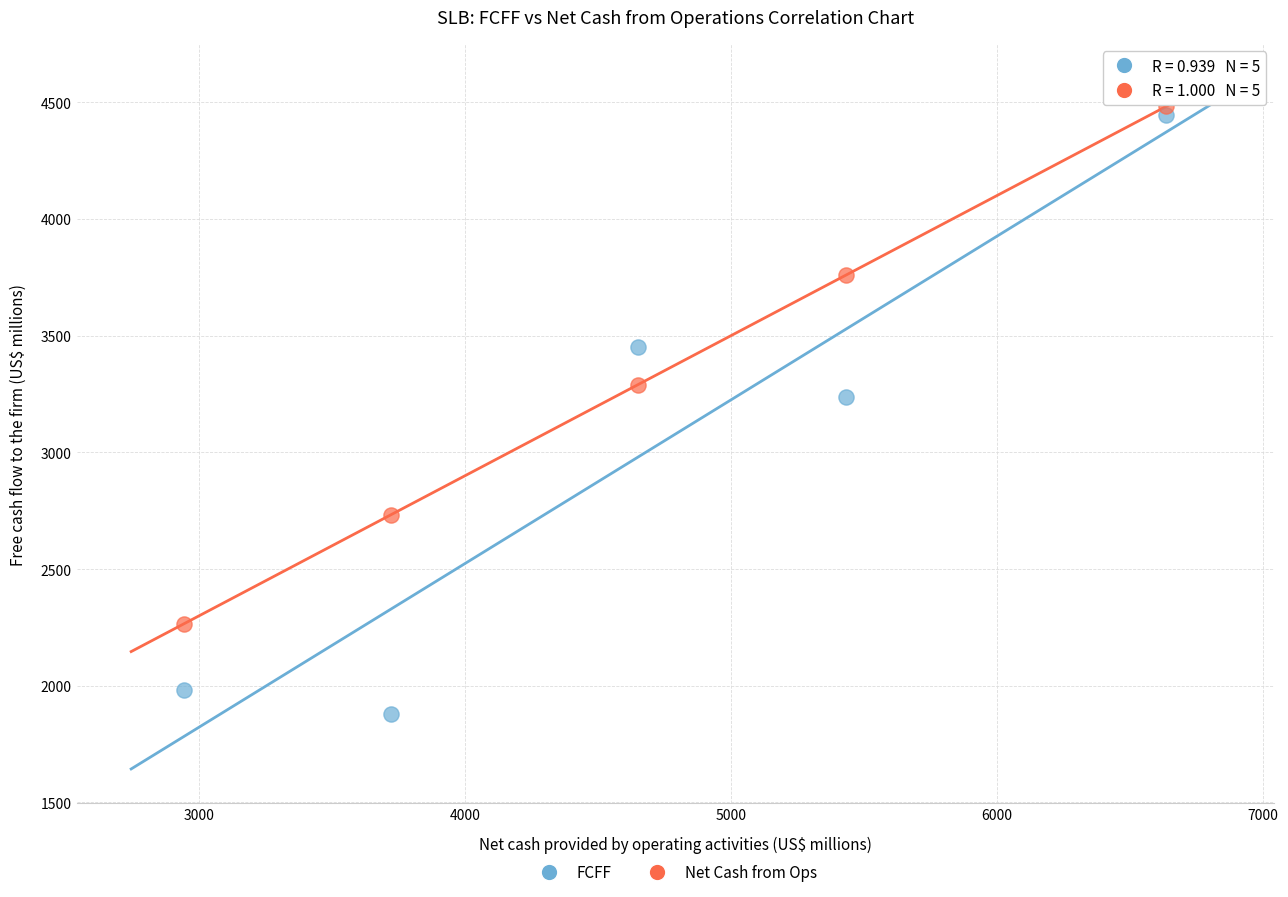

Across all data points, what is the range of X values (max minus min)?

3693.0